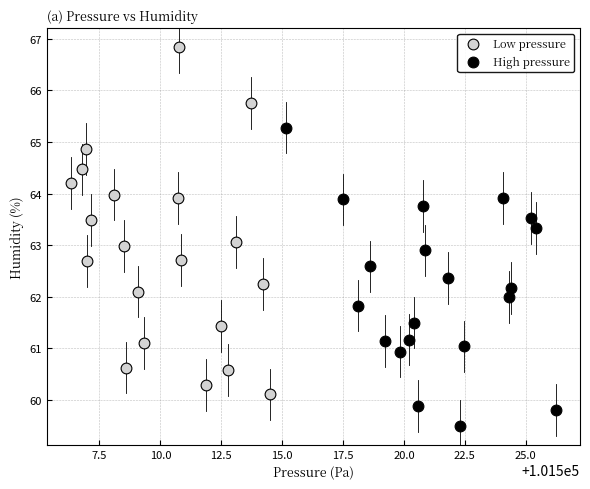

Which series contains the lowest Y value?

High pressure